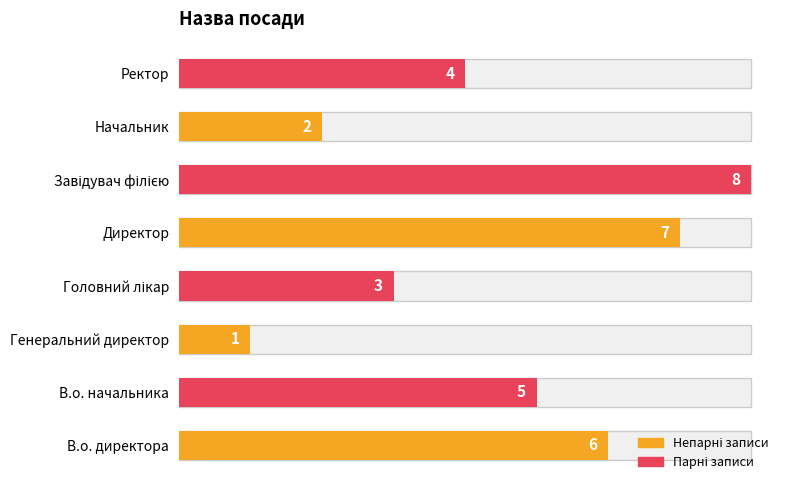

What is the approximate value of В.о. начальника / Головний лікар / Завідувач філією / Ректор at Ректор?

4